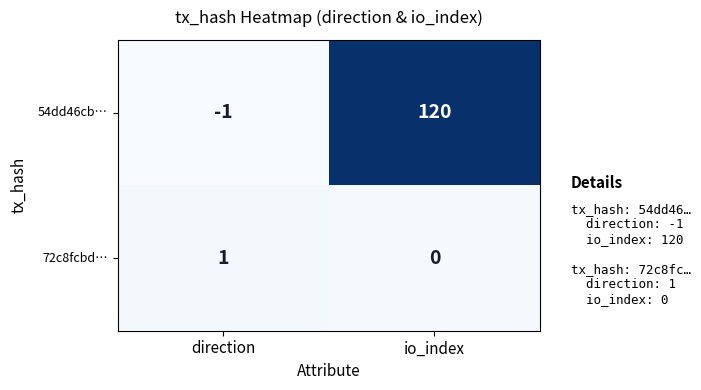

What is the sum of the 54dd46cb… values at direction and io_index?

119